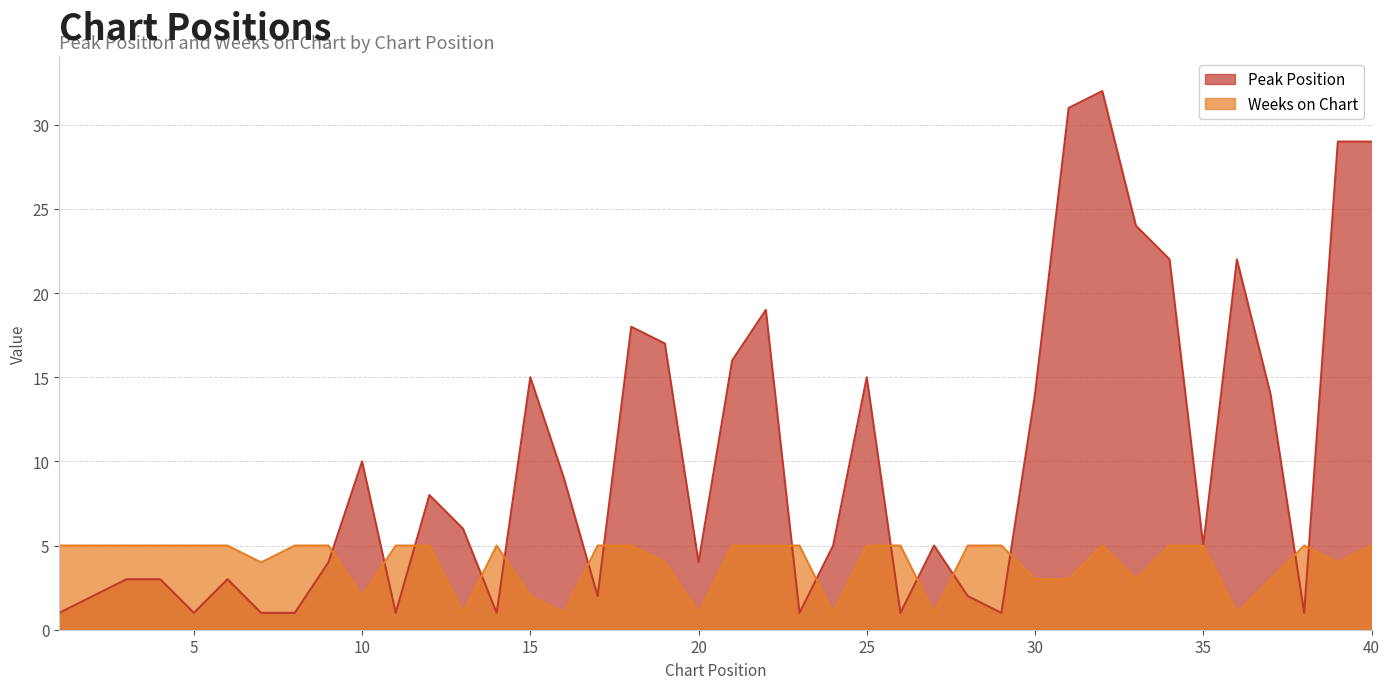

What is the average value of the Weeks on Chart series?

4